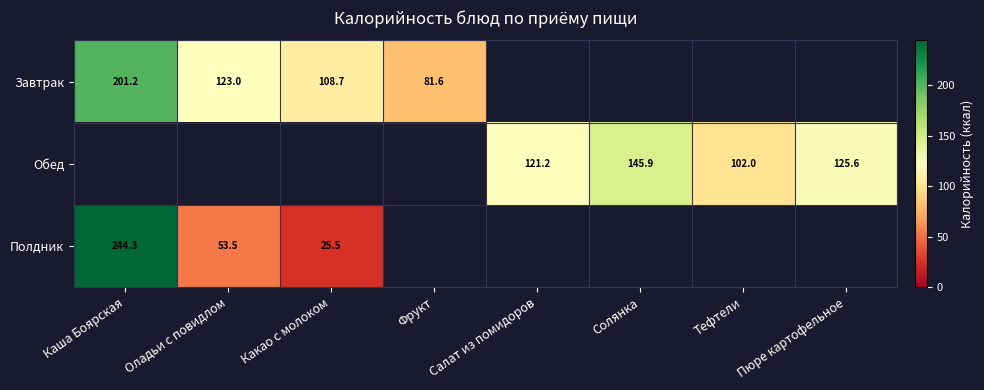

At how many categories does at least one series exceed 30?

8